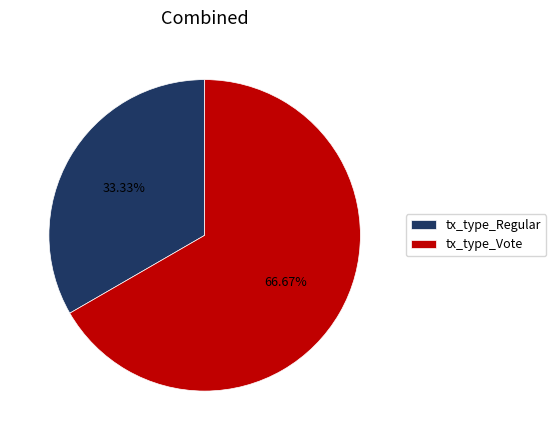

How many segments does this pie chart have?

2